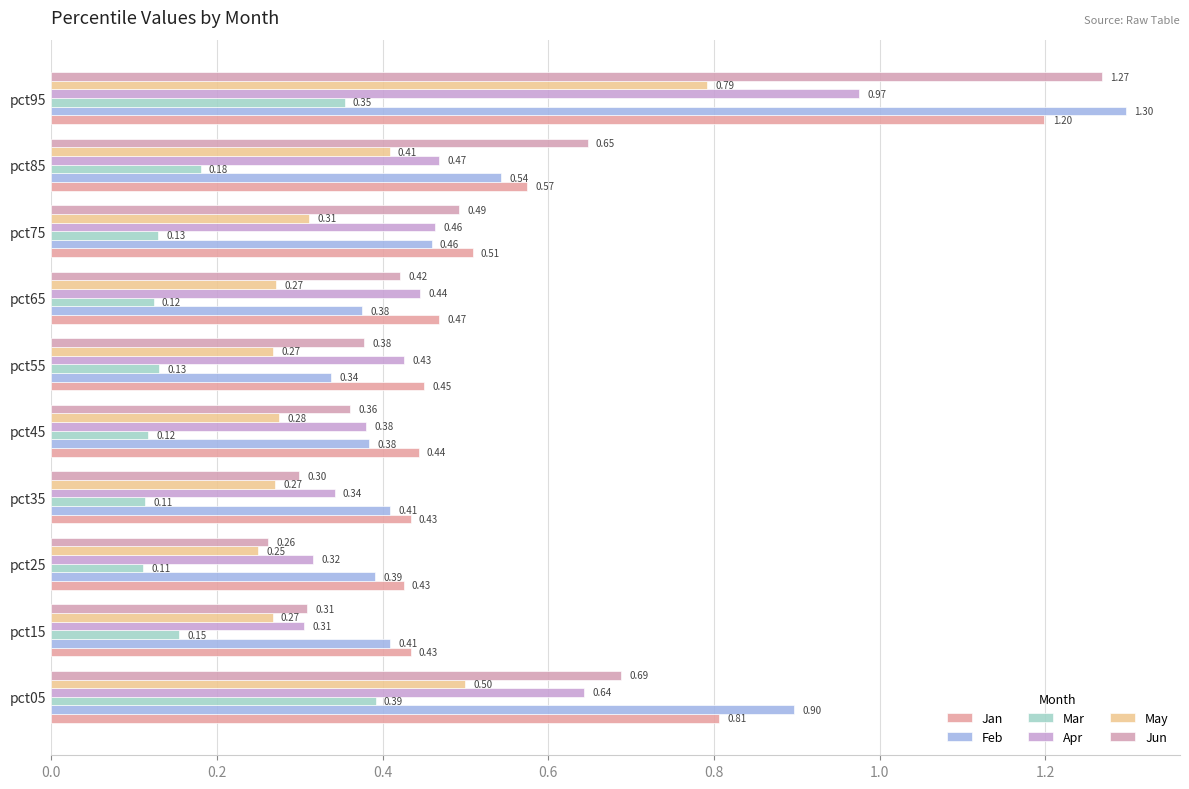

Count the number of categories in the chart.

10